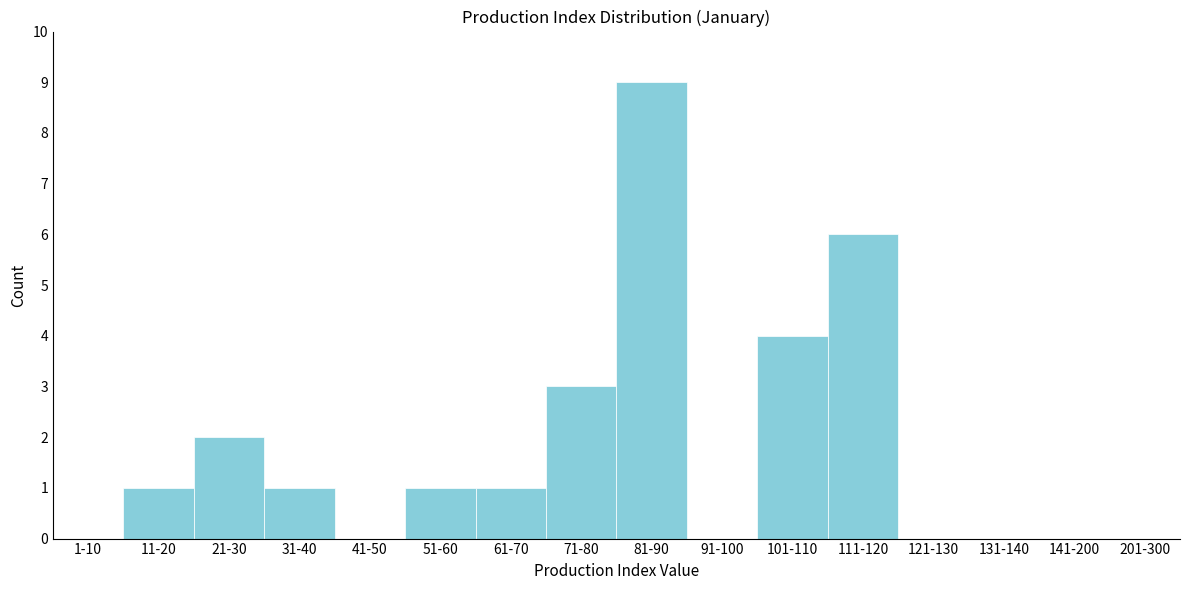

Reading left to right, transcribe all the data shown in this chart.

1-10=0	11-20=1	21-30=2	31-40=1	41-50=0	51-60=1	61-70=1	71-80=3	81-90=9	91-100=0	101-110=4	111-120=6	121-130=0	131-140=0	141-200=0	201-300=0